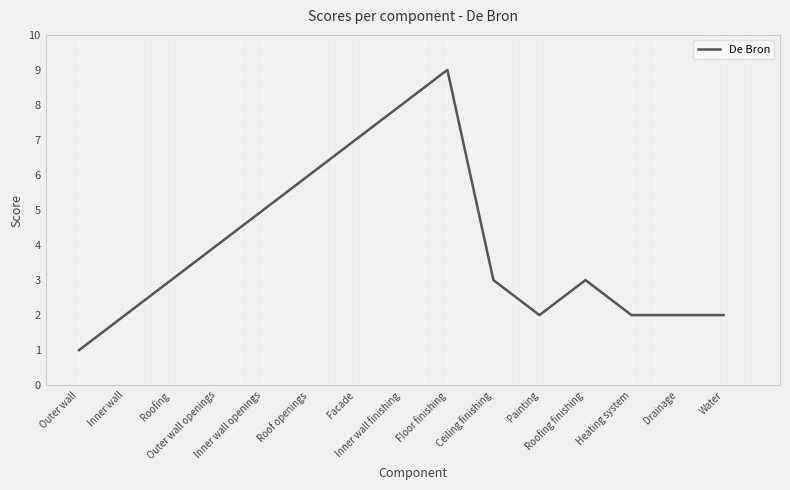

How many lines are shown in the chart?

1